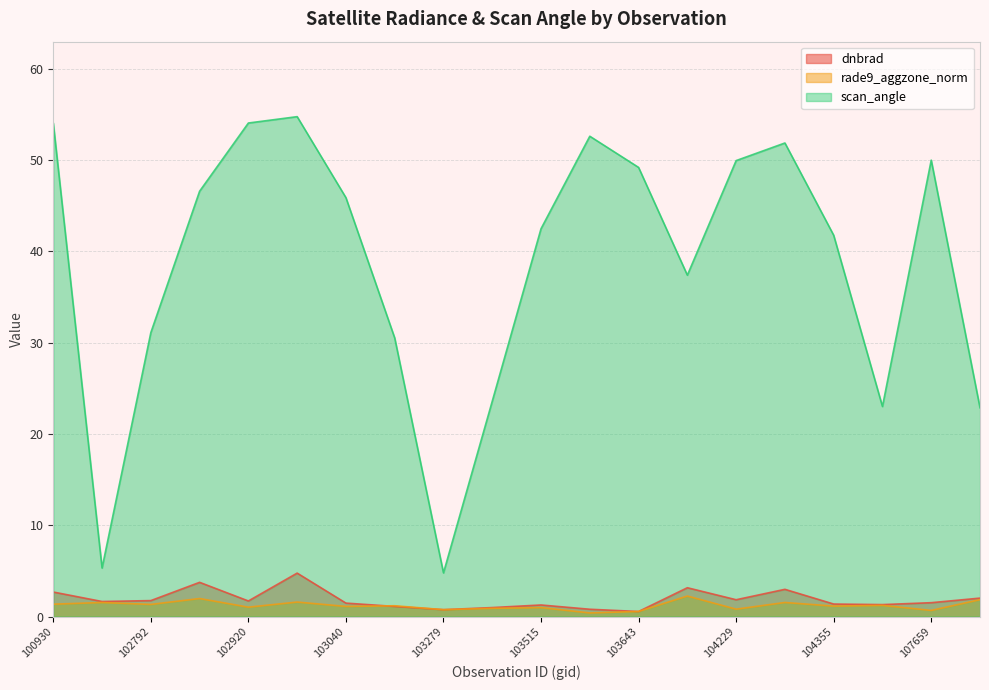

What is the difference between the scan_angle values at 104112 and 103279?

32.6